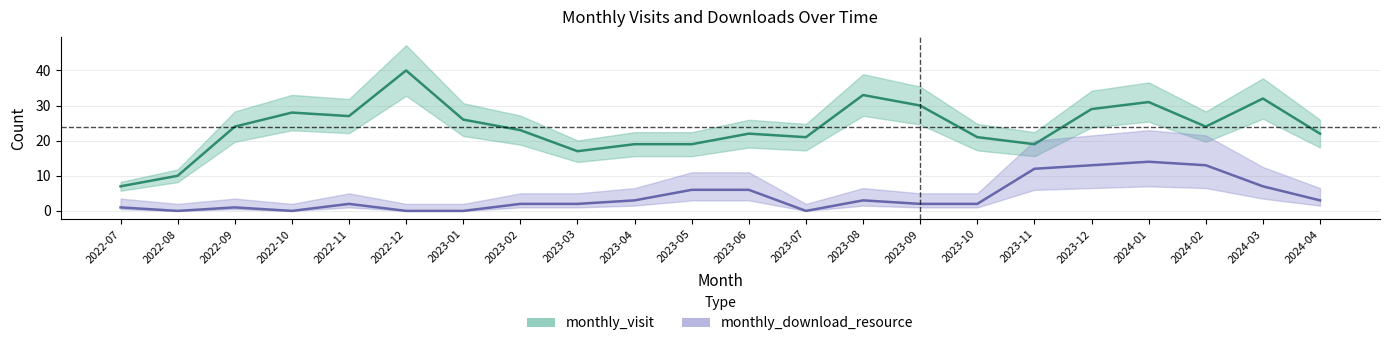

Which series changed the most between 2023-03 and 2023-12?

monthly_visit